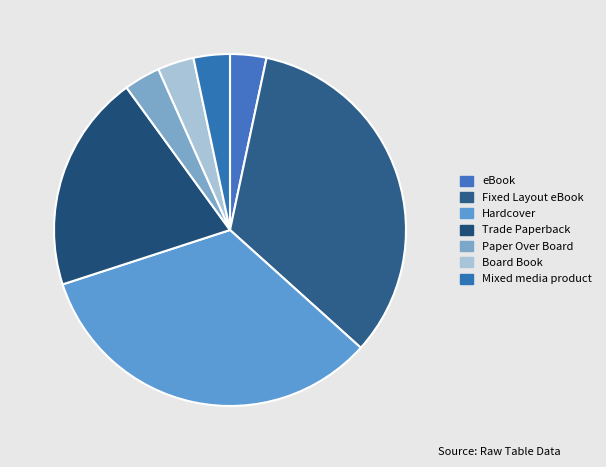

Rank the categories by value from lowest to highest.

eBook, Paper Over Board, Board Book, Mixed media product, Trade Paperback, Fixed Layout eBook, Hardcover